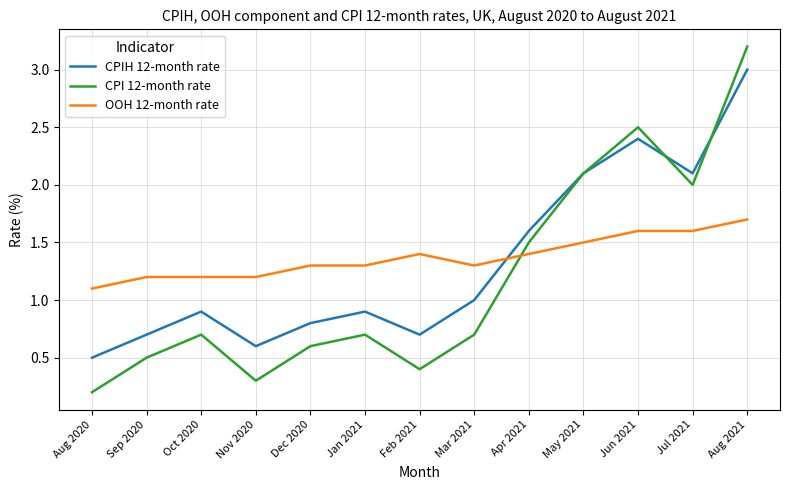

Is it true that CPI 12-month rate equals 2.1 at May 2021?

True